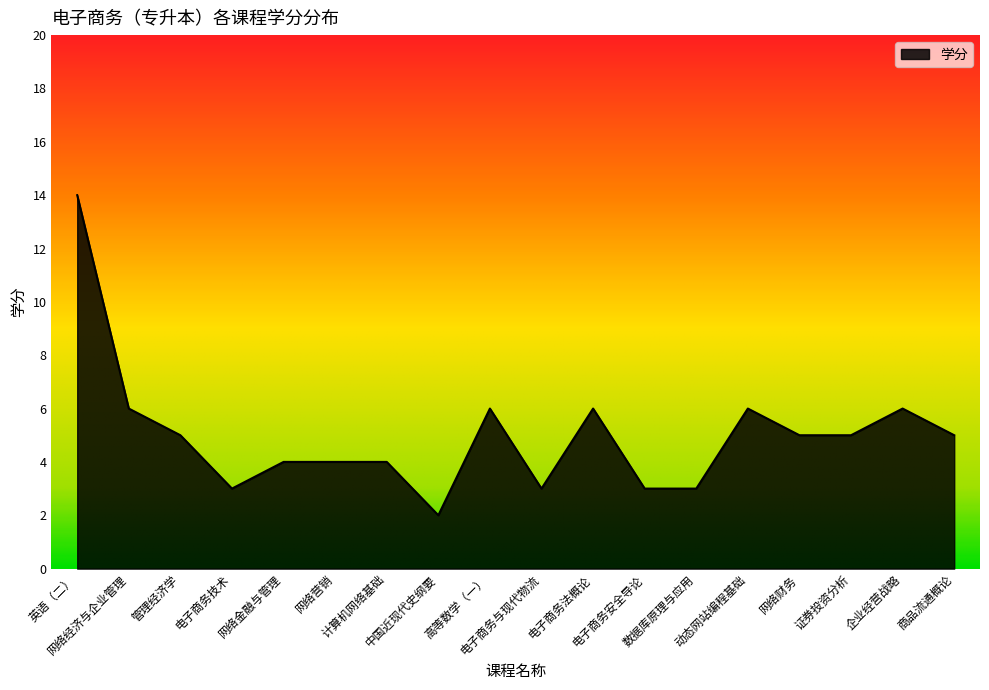

What is the sum of all values?

90